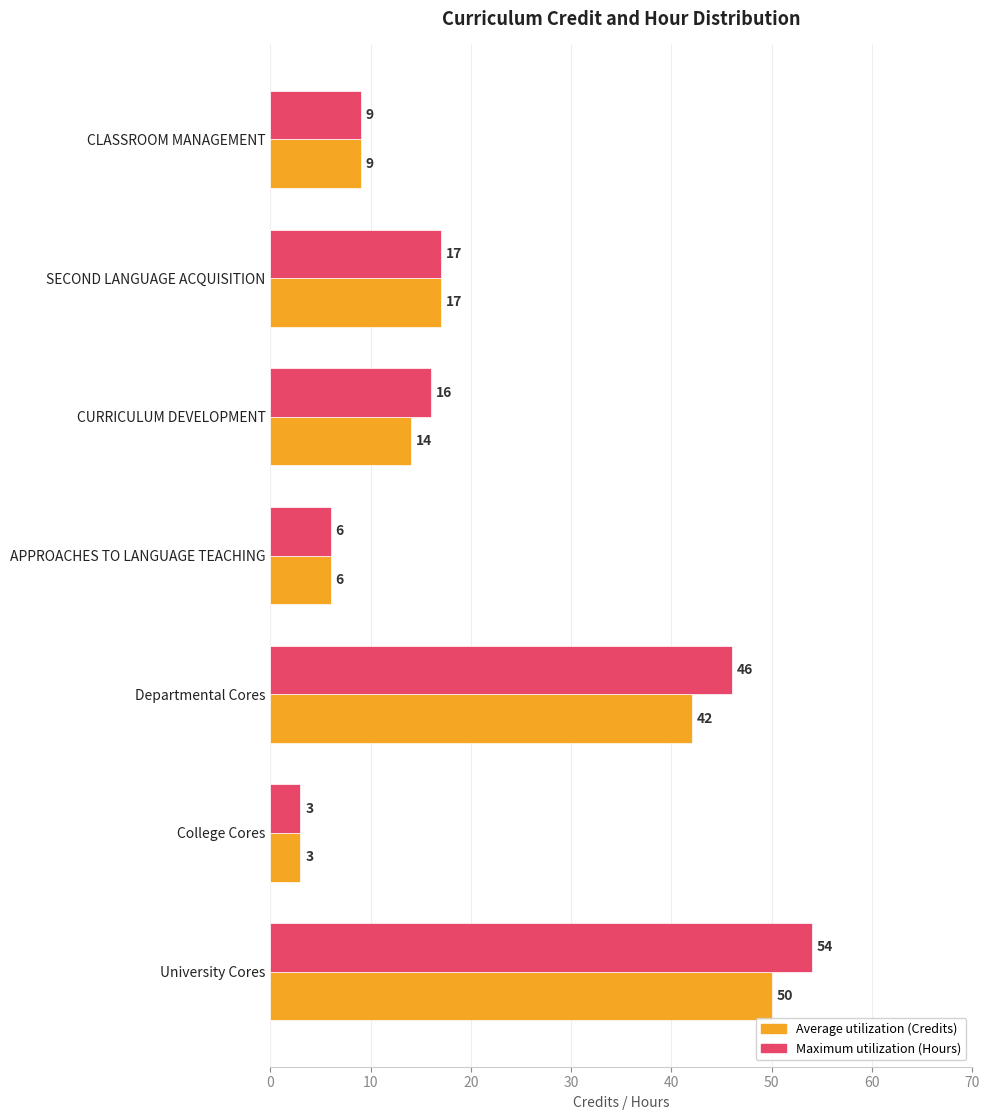

Rank the series by their average value, from highest to lowest.

Maximum utilization (Hours), Average utilization (Credits)